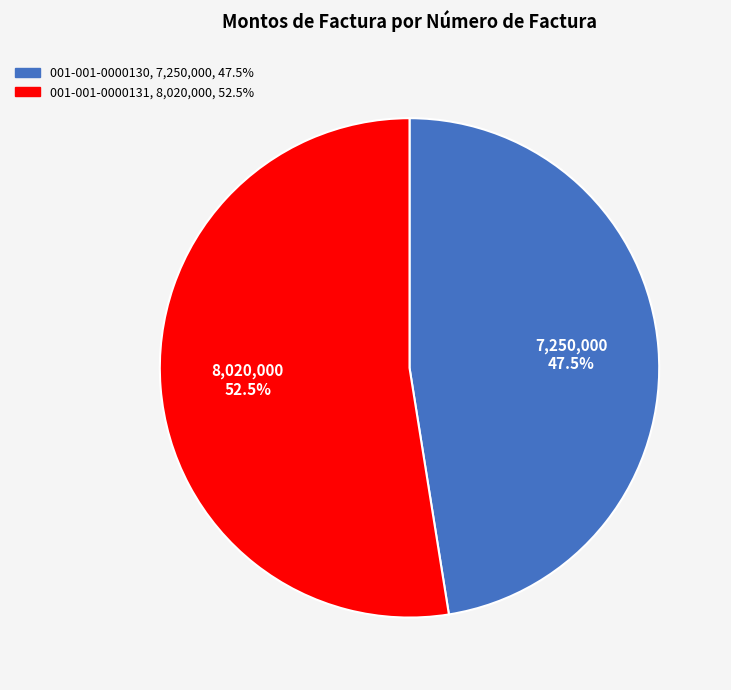

To the nearest percent, what is the combined percentage of 001-001-0000131 and 001-001-0000130?

100%